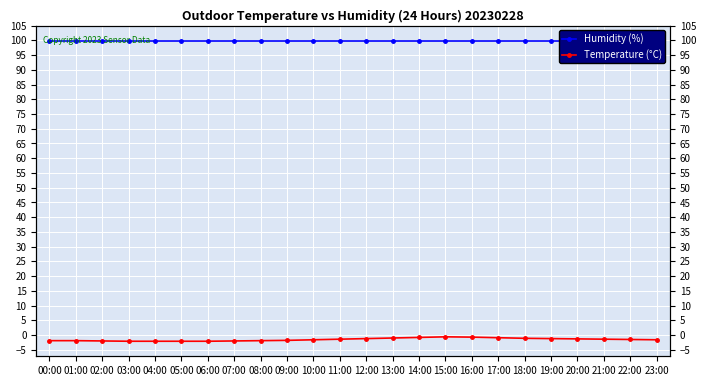

Reading left to right, extract all data points from this chart.

Humidity (%): 99.9	99.9	99.9	99.9	99.9	99.9	99.9	99.9	99.9	99.9	99.9	99.9	99.9	99.9	99.9	99.9	99.9	99.9	99.9	99.9	99.9	99.9	99.9	99.9
Temperature (°C): -1.9	-1.9	-2.0	-2.1	-2.1	-2.1	-2.1	-2.0	-1.9	-1.8	-1.6	-1.4	-1.2	-1.0	-0.8	-0.6	-0.7	-0.9	-1.1	-1.2	-1.3	-1.4	-1.5	-1.6